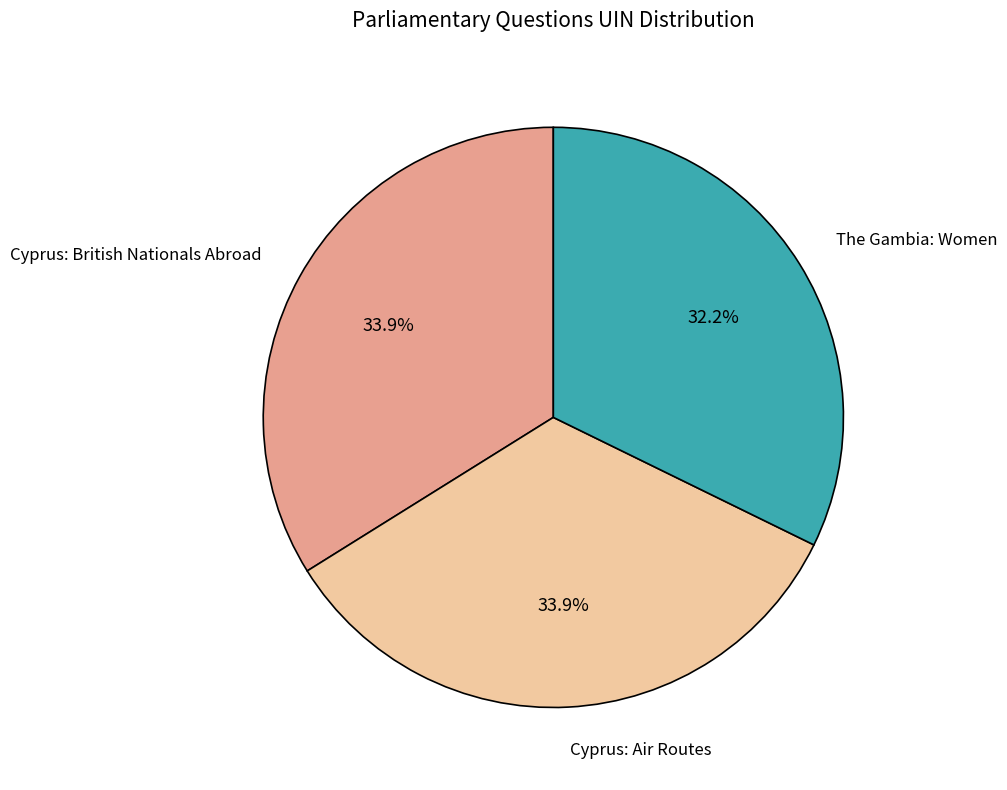

Is there a majority slice in this chart?

No